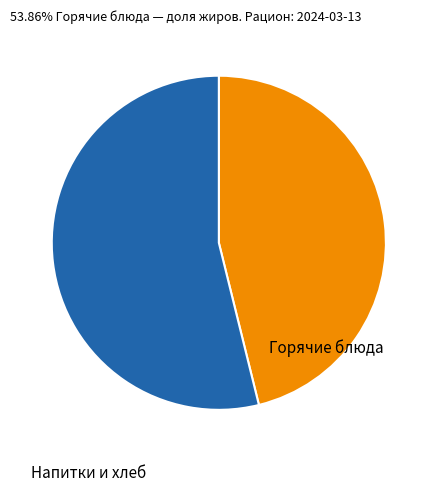

Does any single category account for the majority?

Yes